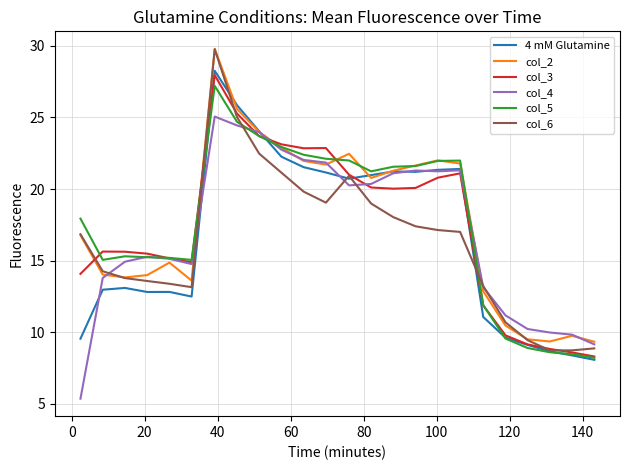

What is the greatest value displayed?

29.8